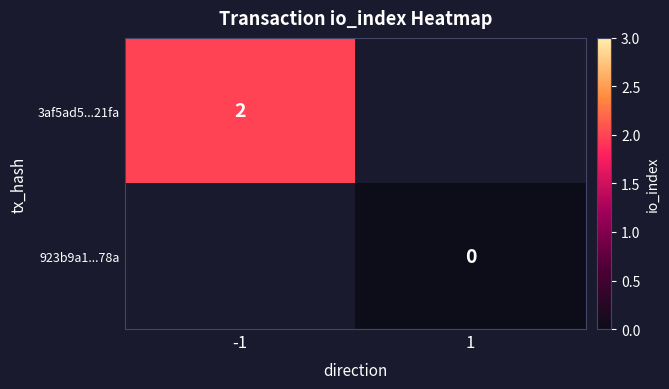

True or false: 3af5ad5...21fa has a value of 2 at -1.

True